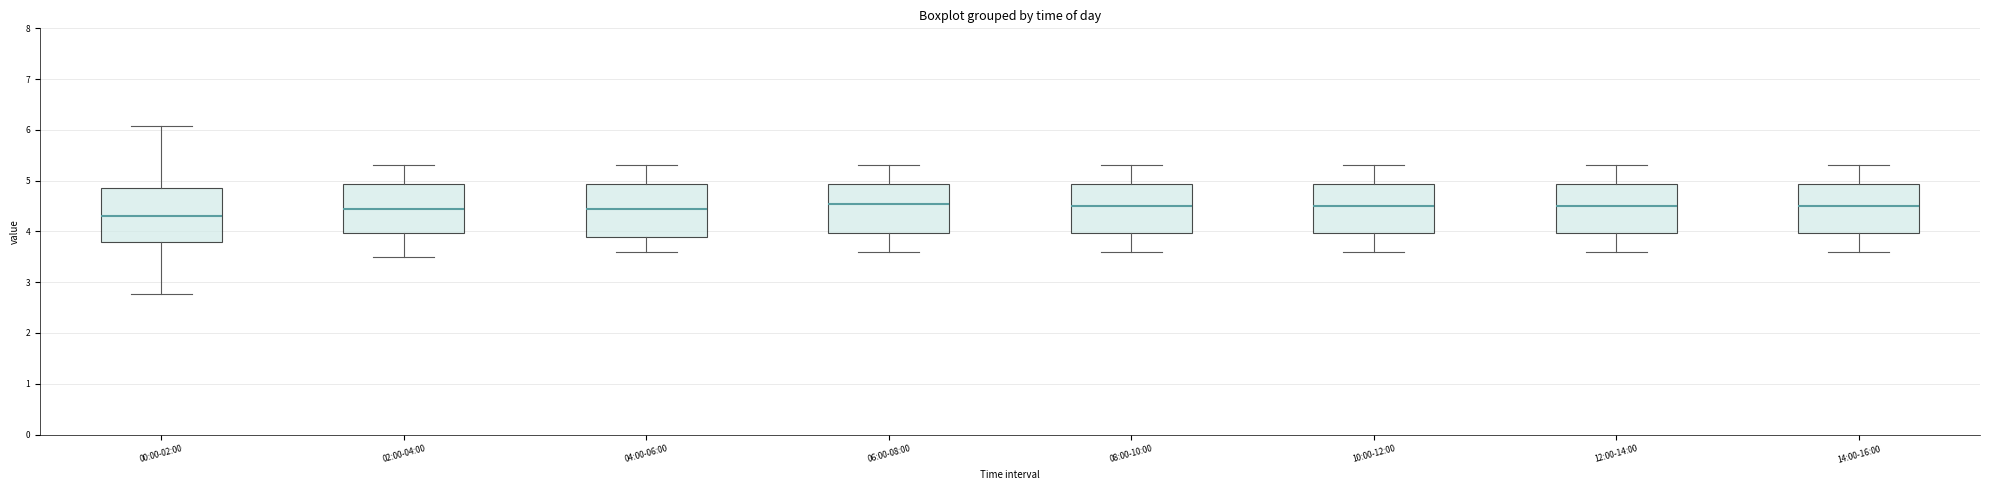

Reading left to right, transcribe this box plot: for each box, give where its median line is, the range the box spans, and where its two whiskers end, as read against the y-axis. The values are not printed on the chart, so give them approximately, as read against the axis.

00:00-02:00: median 4.3, box 3.8 to 4.8, whiskers 2.8 to 6.1
02:00-04:00: median 4.5, box 4.0 to 4.9, whiskers 3.5 to 5.3
04:00-06:00: median 4.5, box 3.9 to 4.9, whiskers 3.6 to 5.3
06:00-08:00: median 4.6, box 4.0 to 4.9, whiskers 3.6 to 5.3
08:00-10:00: median 4.5, box 4.0 to 4.9, whiskers 3.6 to 5.3
10:00-12:00: median 4.5, box 4.0 to 4.9, whiskers 3.6 to 5.3
12:00-14:00: median 4.5, box 4.0 to 4.9, whiskers 3.6 to 5.3
14:00-16:00: median 4.5, box 4.0 to 4.9, whiskers 3.6 to 5.3